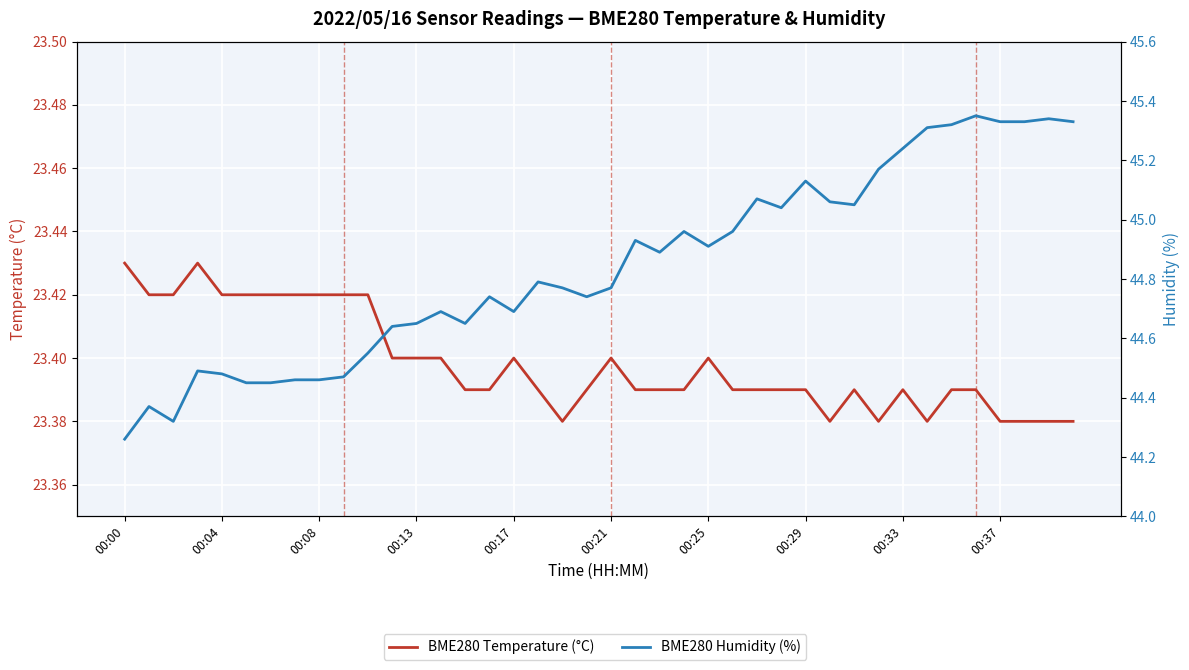

What is the difference between the second highest and second lowest values in the BME280 Temperature (°C) series?

0.1